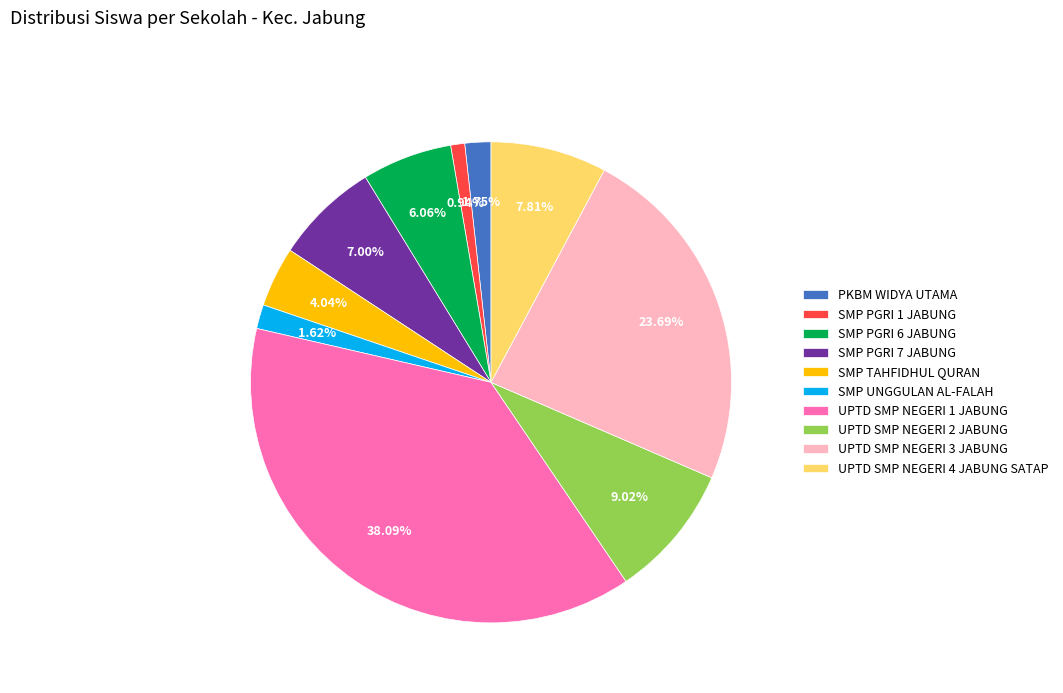

Do UPTD SMP NEGERI 4 JABUNG SATAP and PKBM WIDYA UTAMA together represent more than half of the pie?

No